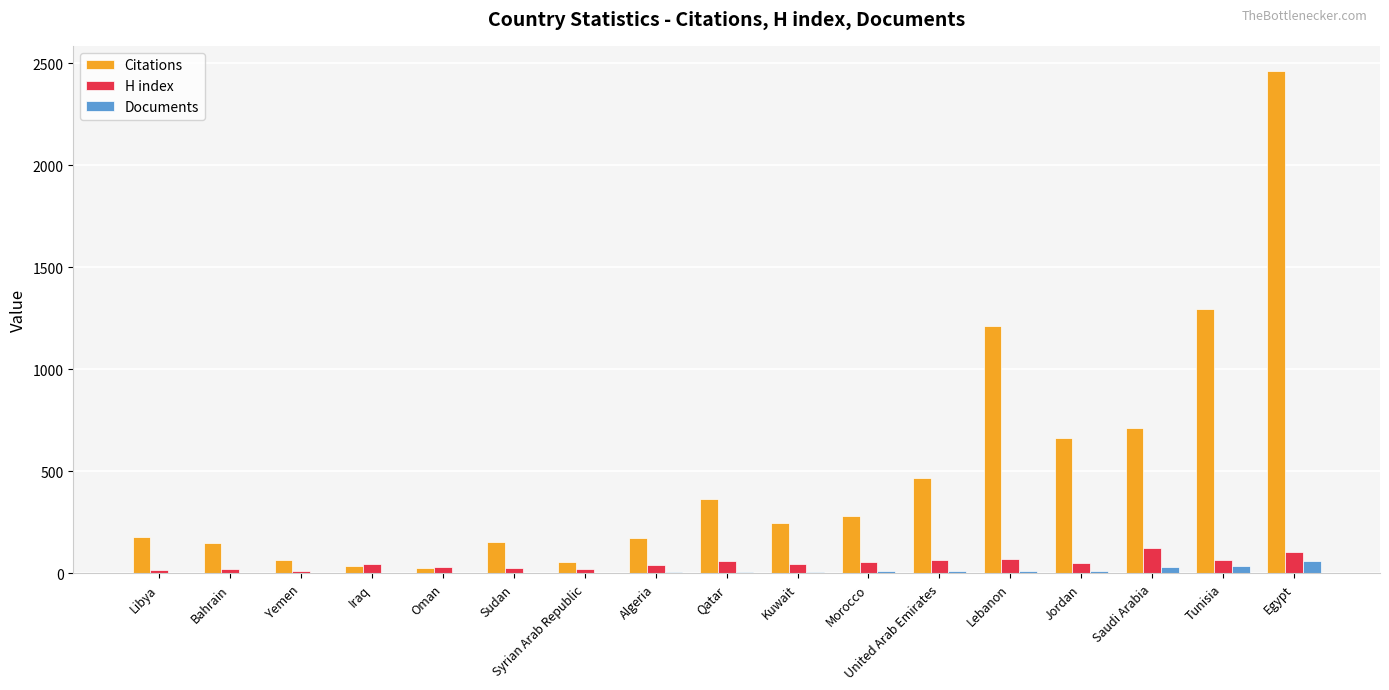

What is the highest value of the H index series?

126